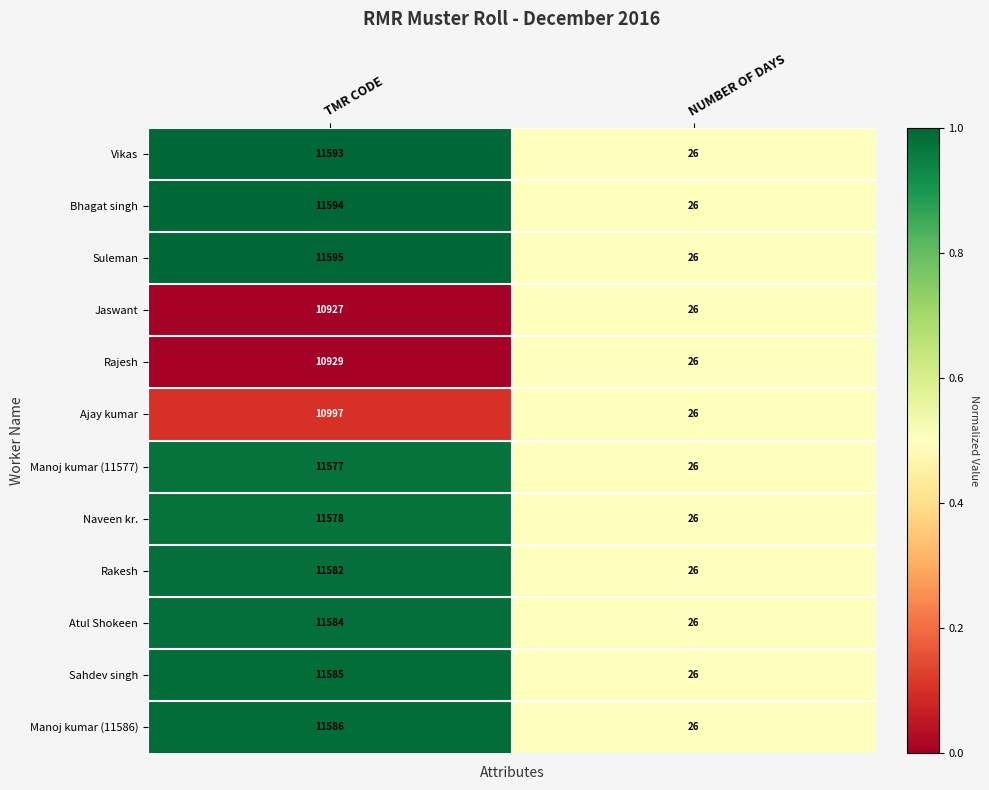

Which label corresponds to the smallest value in the chart?

NUMBER OF DAYS